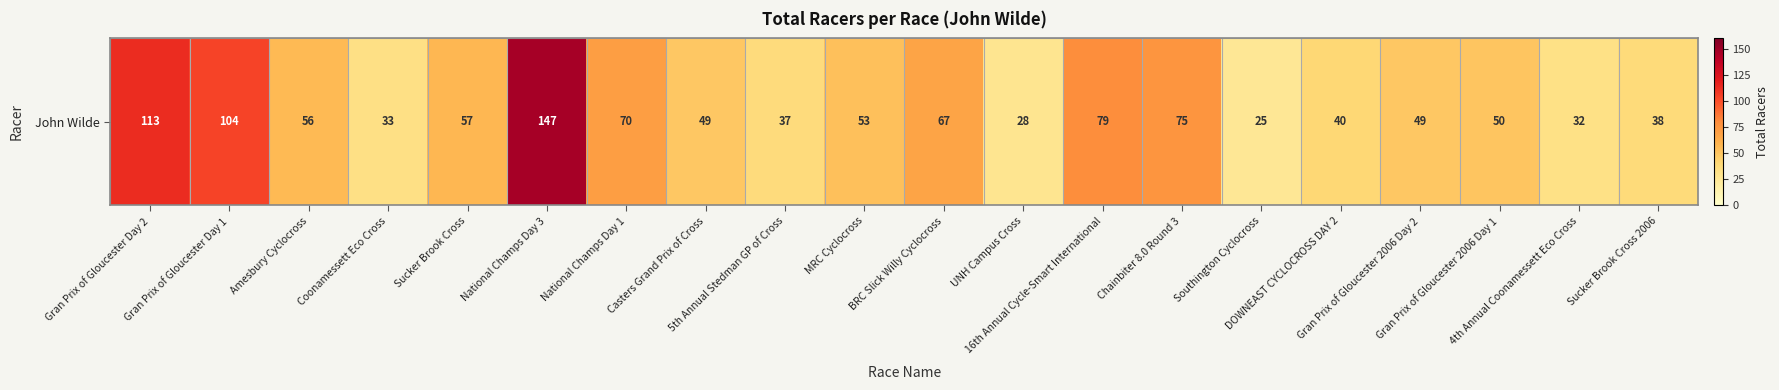

Is it true that the value at DOWNEAST CYCLOCROSS DAY 2 is 14?

False